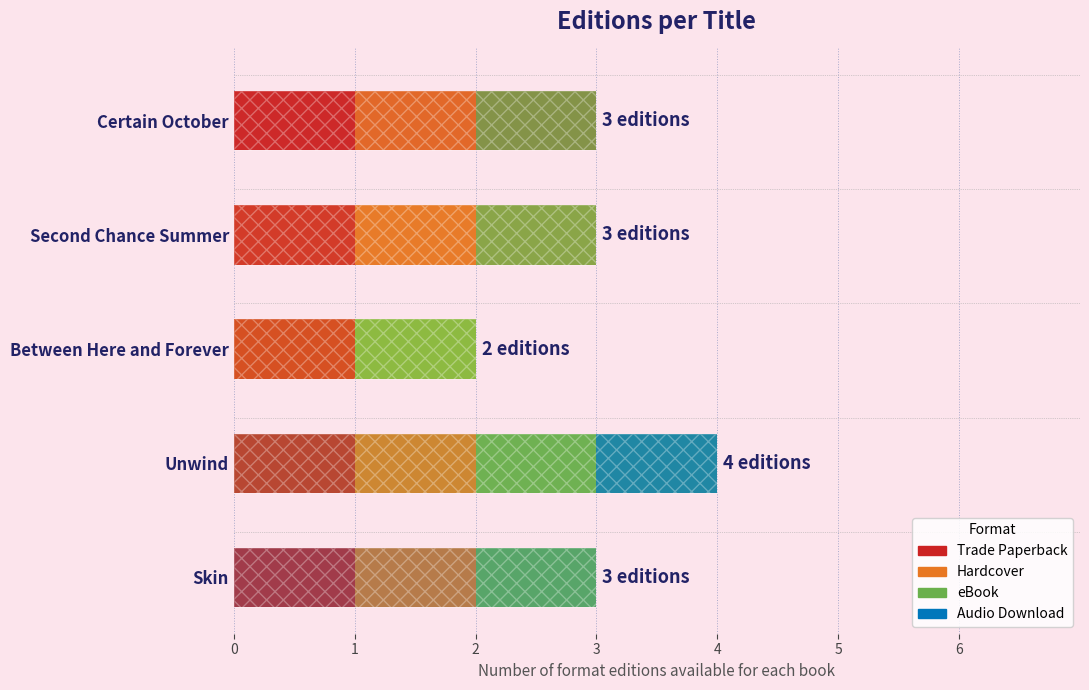

How many data points does each series have?

5